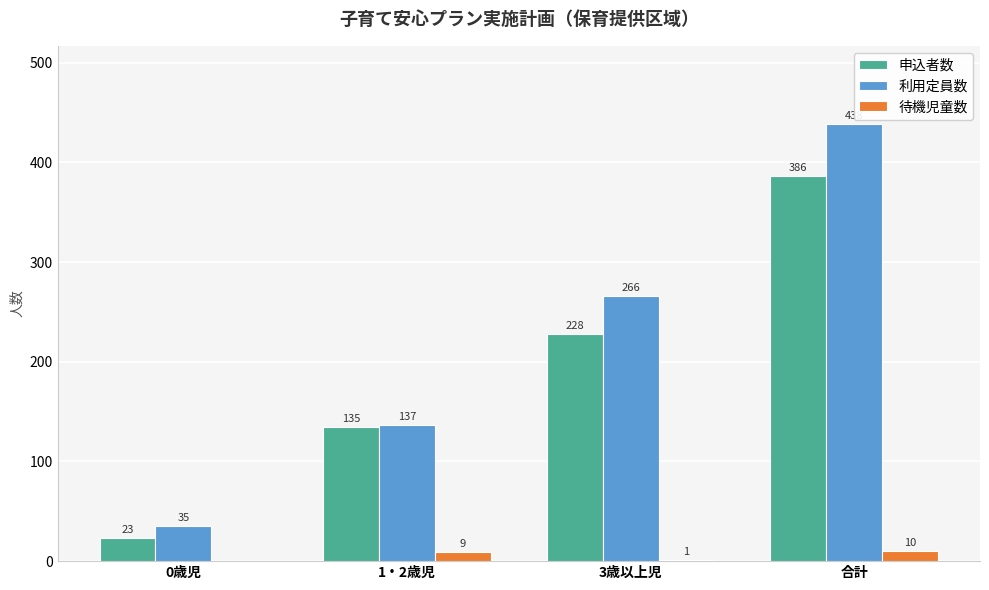

Is the value of 待機児童数 at 3歳以上児 greater than the value of 申込者数 at 合計?

No